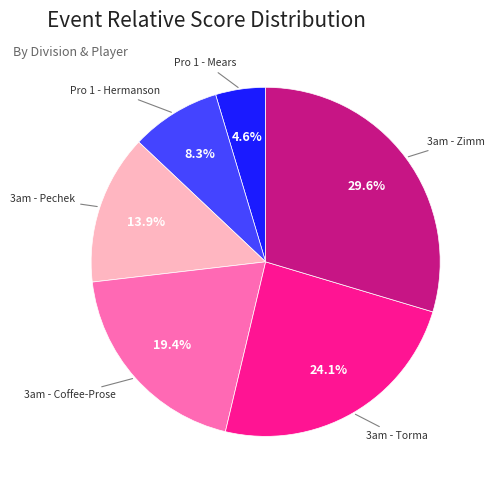

Does any single category account for the majority?

No